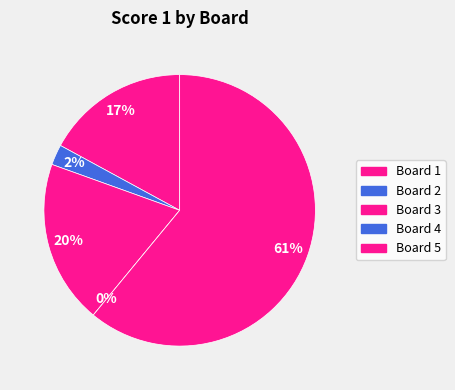

What portion of the pie excludes 5?

39.0%